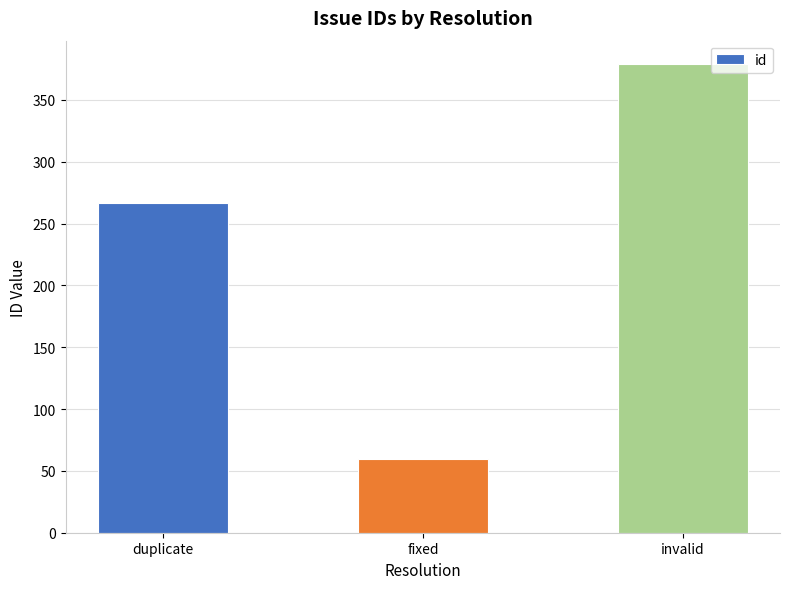

What is the label of the 1st bar from the left?

duplicate